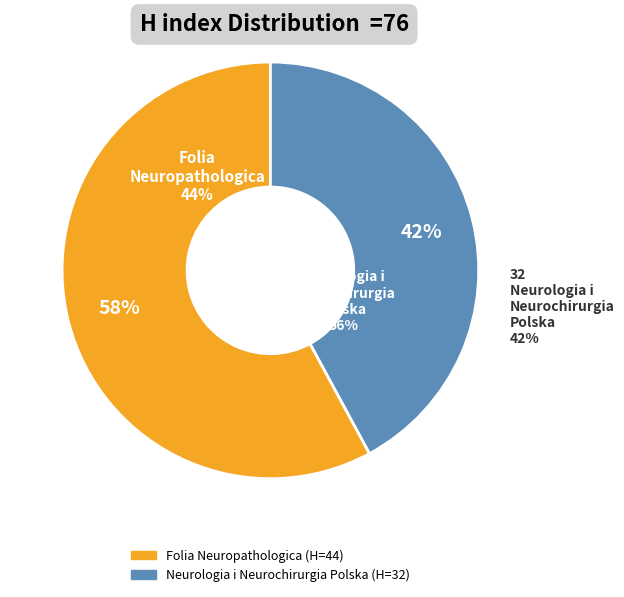

Is there any slice that represents more than half of the pie?

Yes